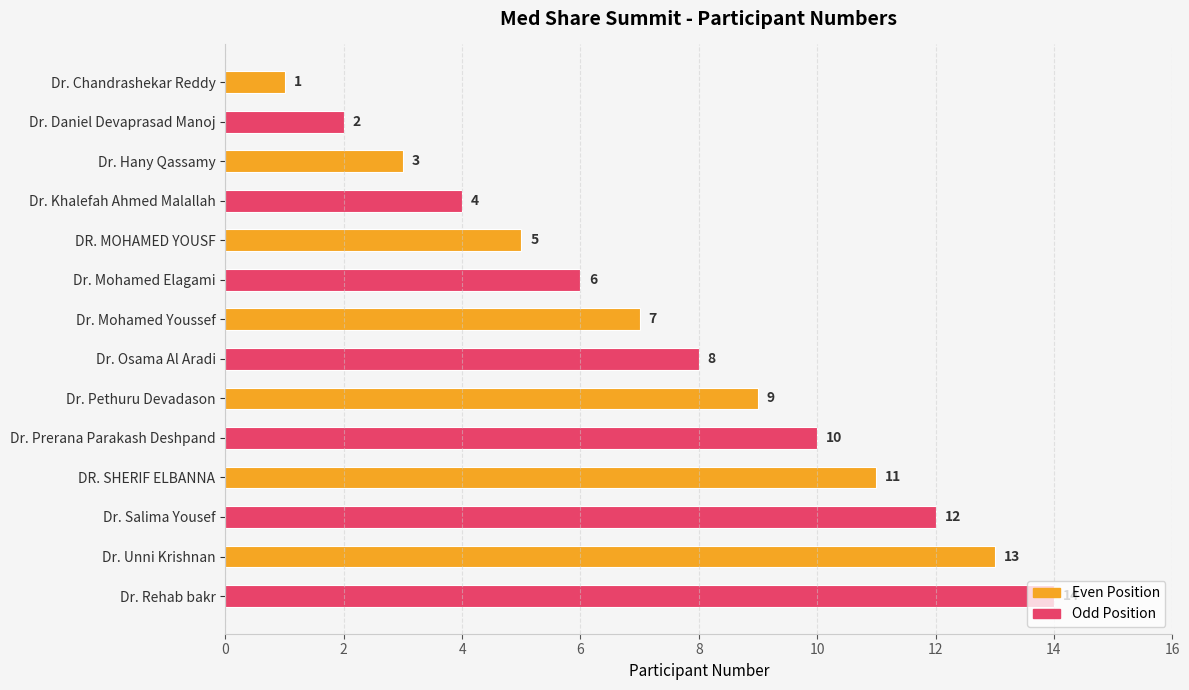

Which category has the highest value across all series?

Dr. Rehab bakr